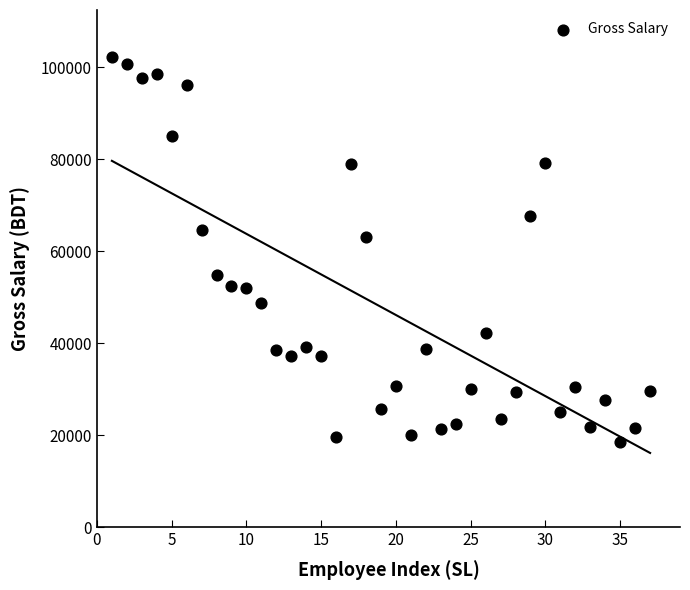

What Y value in the scatter plot is closest to 60400?

63000